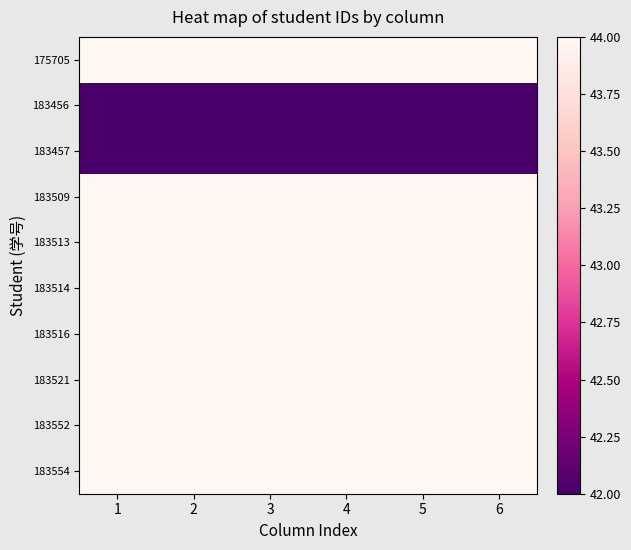

At which category is the sum across all series the highest?

1